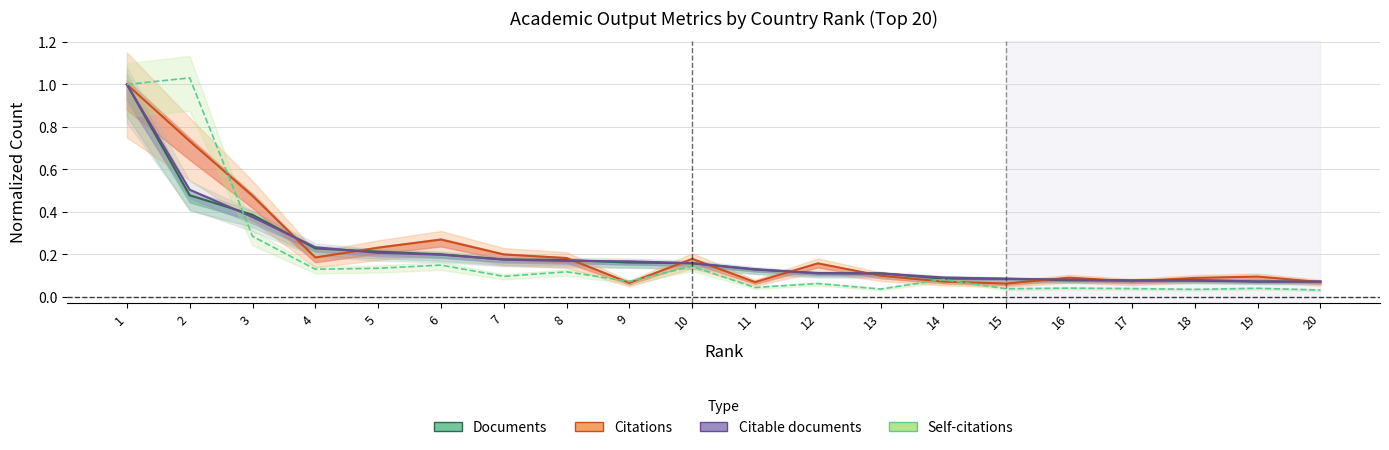

What is the difference between the second highest and second lowest values in the Documents series?

0.4